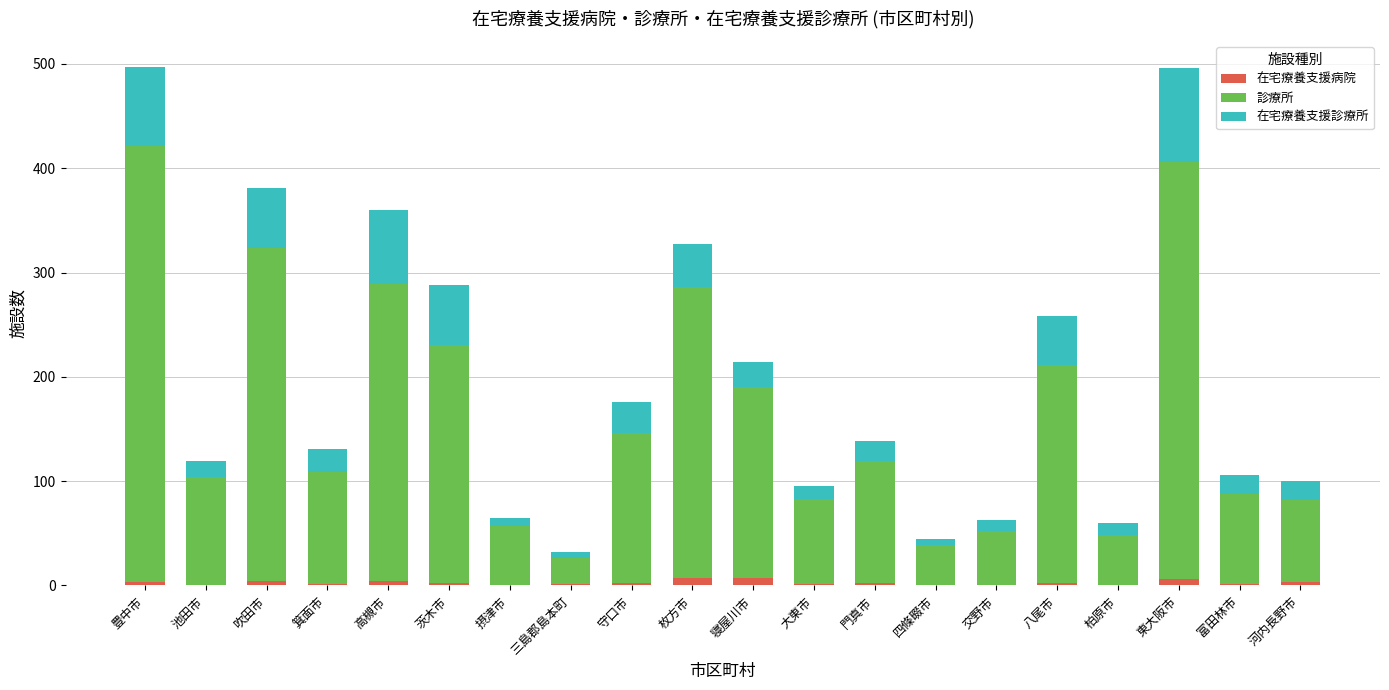

The value of 在宅療養支援病院 at 池田市 is 0. True or false?

True